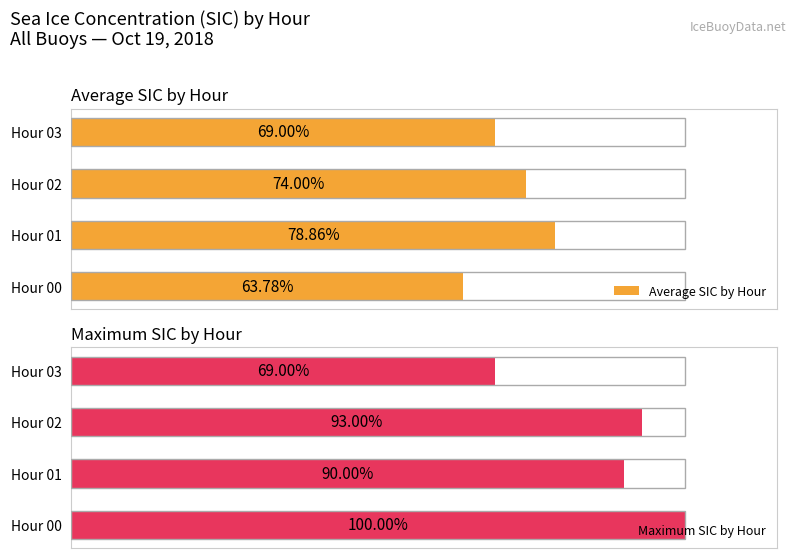

Reading left to right, transcribe all the data shown in this chart.

Average SIC by Hour: 0.6	0.8	0.7	0.7
Maximum SIC by Hour: 1.0	0.9	0.9	0.7